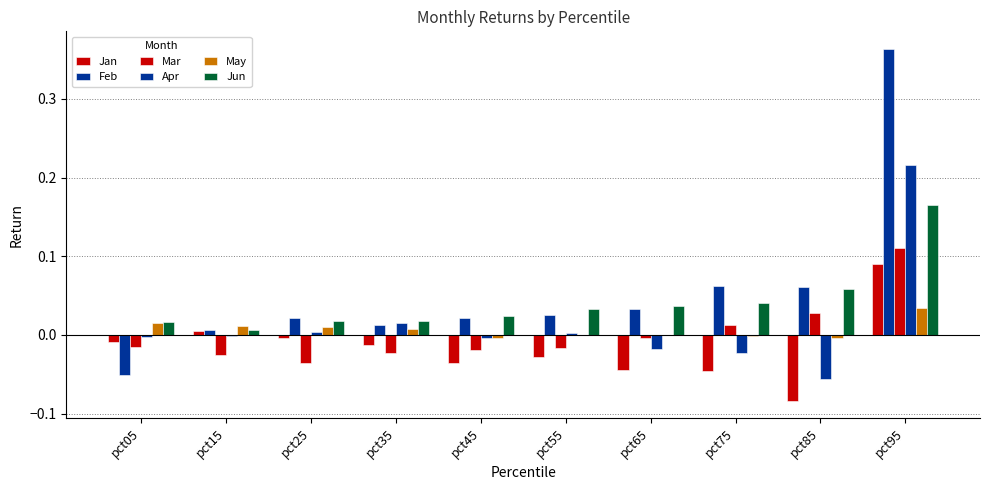

Reading right to left, transcribe all the data shown in this chart.

Jan: pct95=0.1	pct85=-0.1	pct75=-0.0	pct65=-0.0	pct55=-0.0	pct45=-0.0	pct35=-0.0	pct25=-0.0	pct15=0.0	pct05=-0.0
Feb: pct95=0.4	pct85=0.1	pct75=0.1	pct65=0.0	pct55=0.0	pct45=0.0	pct35=0.0	pct25=0.0	pct15=0.0	pct05=-0.1
Mar: pct95=0.1	pct85=0.0	pct75=0.0	pct65=-0.0	pct55=-0.0	pct45=-0.0	pct35=-0.0	pct25=-0.0	pct15=-0.0	pct05=-0.0
Apr: pct95=0.2	pct85=-0.1	pct75=-0.0	pct65=-0.0	pct55=0.0	pct45=-0.0	pct35=0.0	pct25=0.0	pct15=-0.0	pct05=-0.0
May: pct95=0.0	pct85=-0.0	pct75=-0.0	pct65=-0.0	pct55=-0.0	pct45=-0.0	pct35=0.0	pct25=0.0	pct15=0.0	pct05=0.0
Jun: pct95=0.2	pct85=0.1	pct75=0.0	pct65=0.0	pct55=0.0	pct45=0.0	pct35=0.0	pct25=0.0	pct15=0.0	pct05=0.0